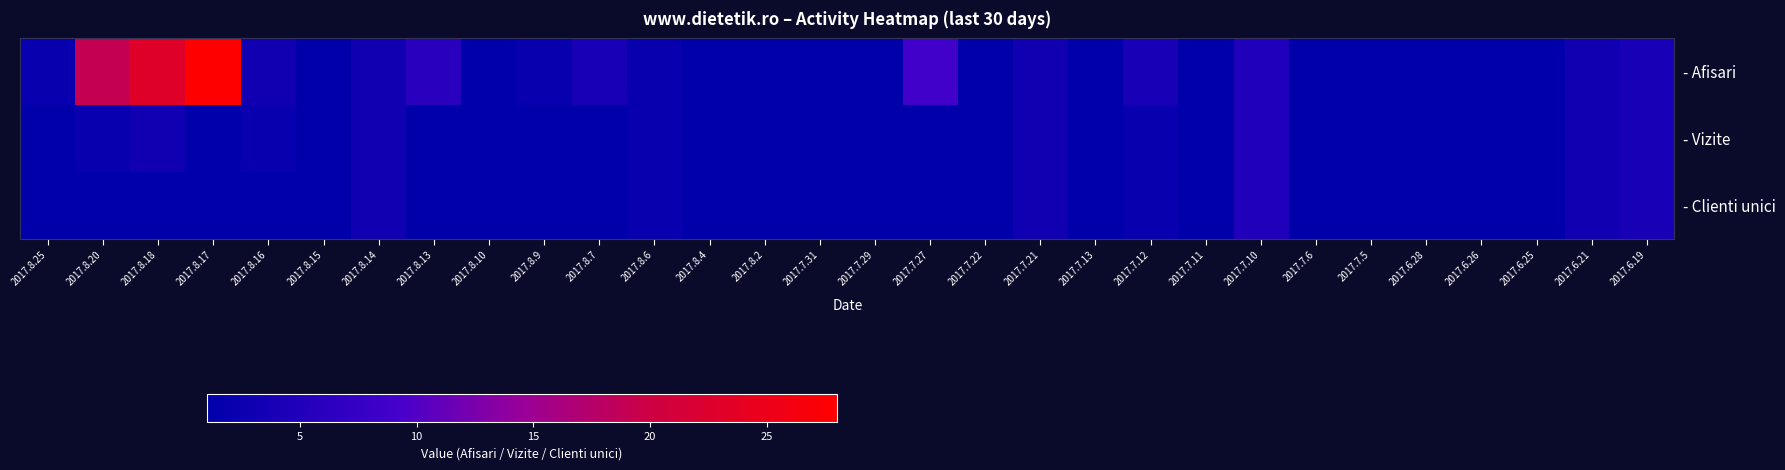

Which series changed the most between 2017.8.16 and 2017.8.10?

- Afisari